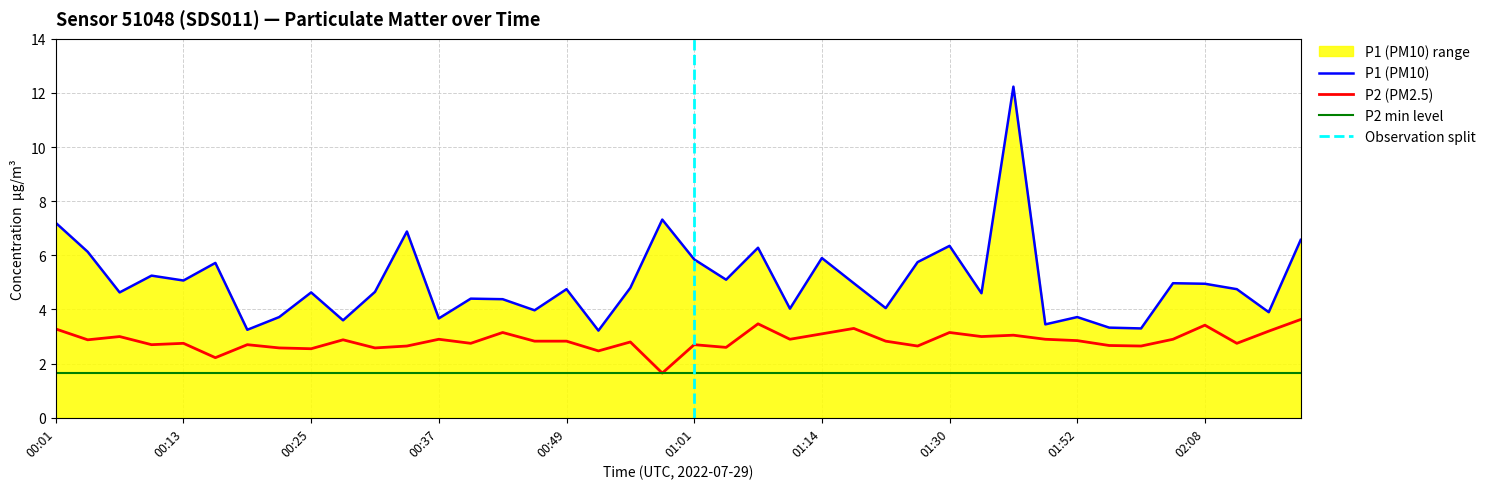

Does the chart display data point markers on the line(s)?

No